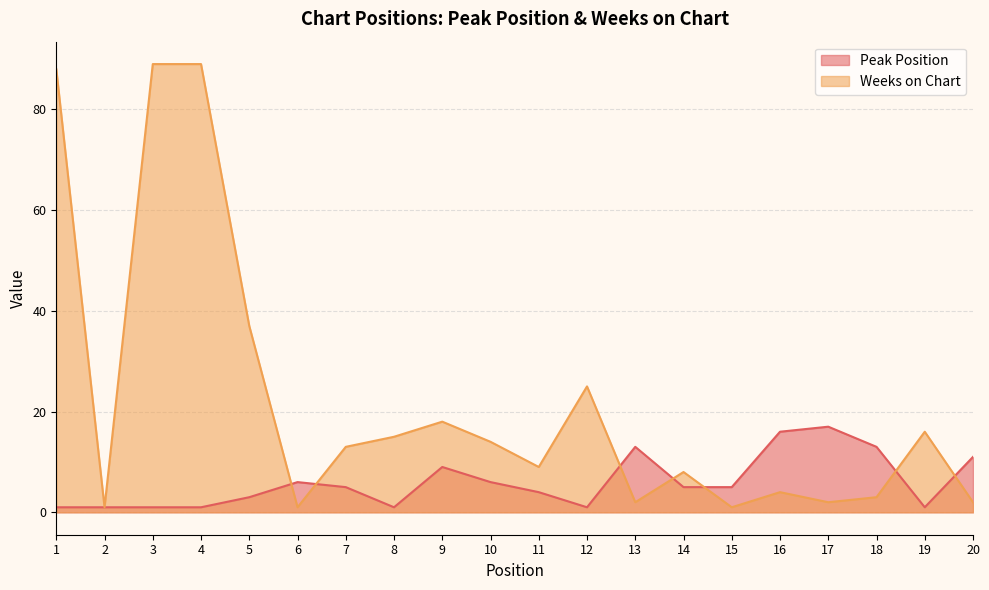

What is the maximum value for Weeks on Chart?

89